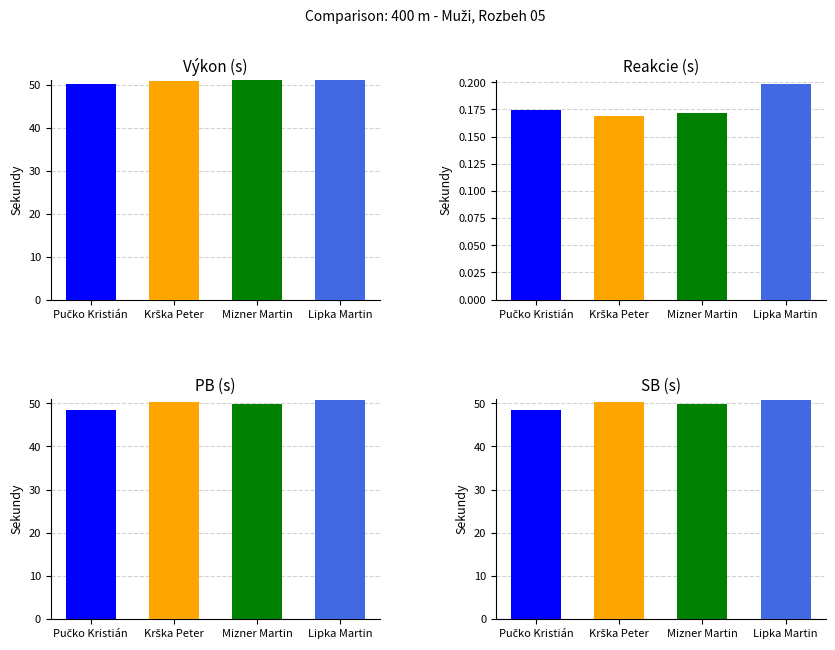

How many groups of bars are there?

4